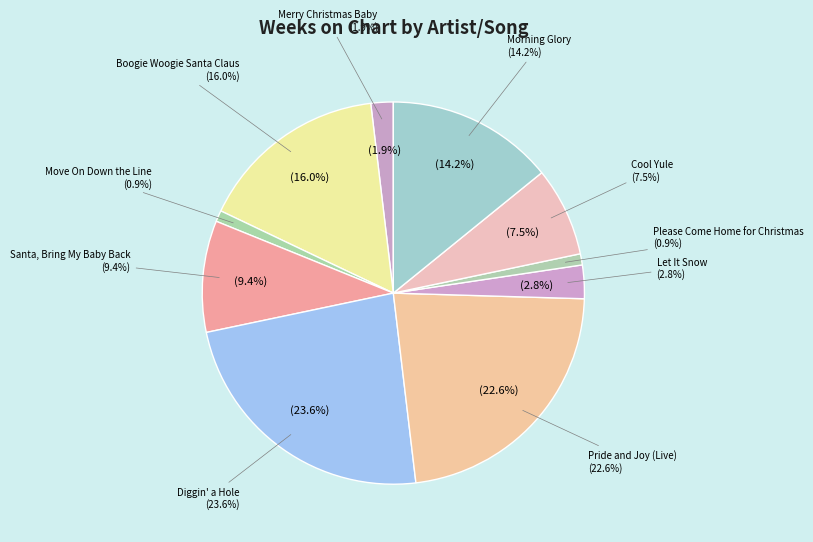

To the nearest percent, what is the combined percentage of Colin James - Let It Snow and Shane Murphy - Morning Glory?

17%